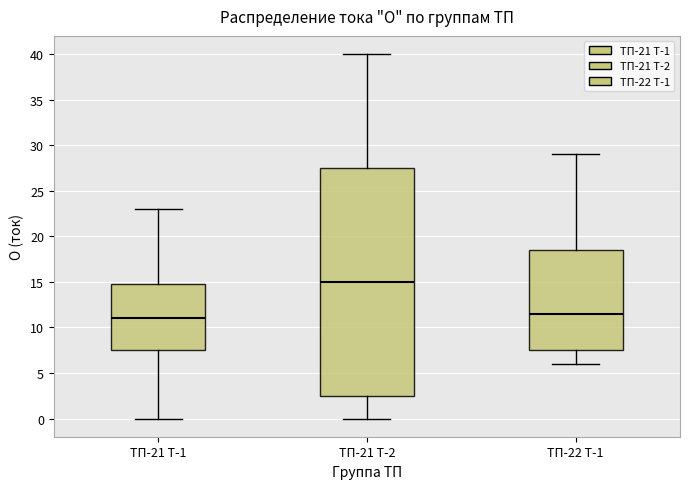

Which box is the tallest, from its lower edge to its upper edge?

ТП-21 Т-2